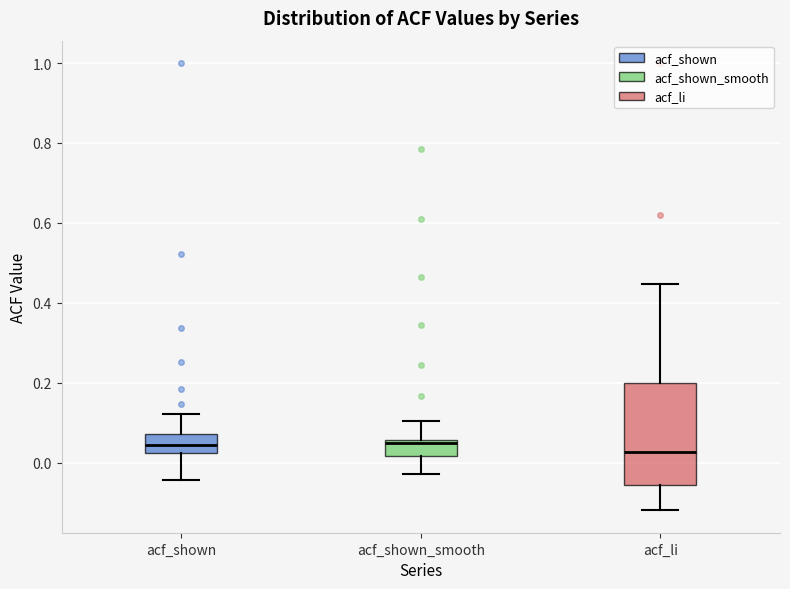

Reading left to right, read every box against the y-axis: the position of its median line, the range the box covers, and the ends of its whiskers. The values are not printed on the chart, so give them approximately, as read against the axis.

acf_shown: median 0.04, box 0.02 to 0.08, whiskers -0.04 to 0.12
acf_shown_smooth: median 0.04, box 0.02 to 0.06, whiskers -0.02 to 0.10
acf_li: median 0.02, box -0.06 to 0.20, whiskers -0.12 to 0.44